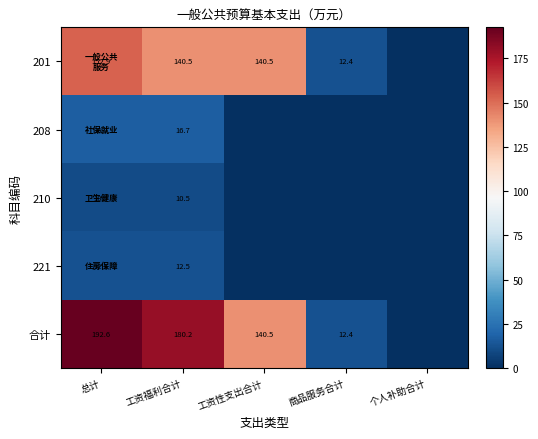

What is the total value across all series at 总计?

385.2